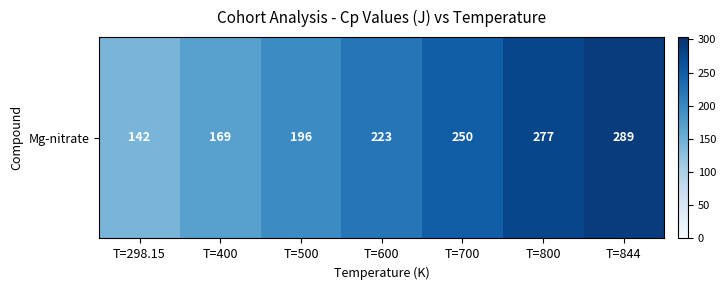

List the labels in order of value, largest first.

T=844, T=800, T=700, T=600, T=500, T=400, T=298.15